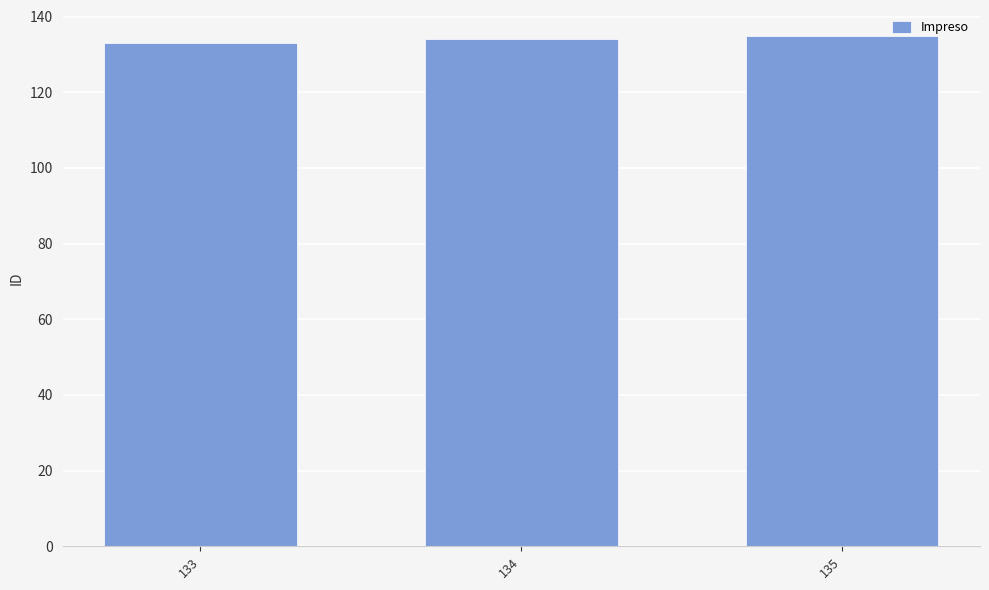

What is the change in value from 133 to 134?

+1